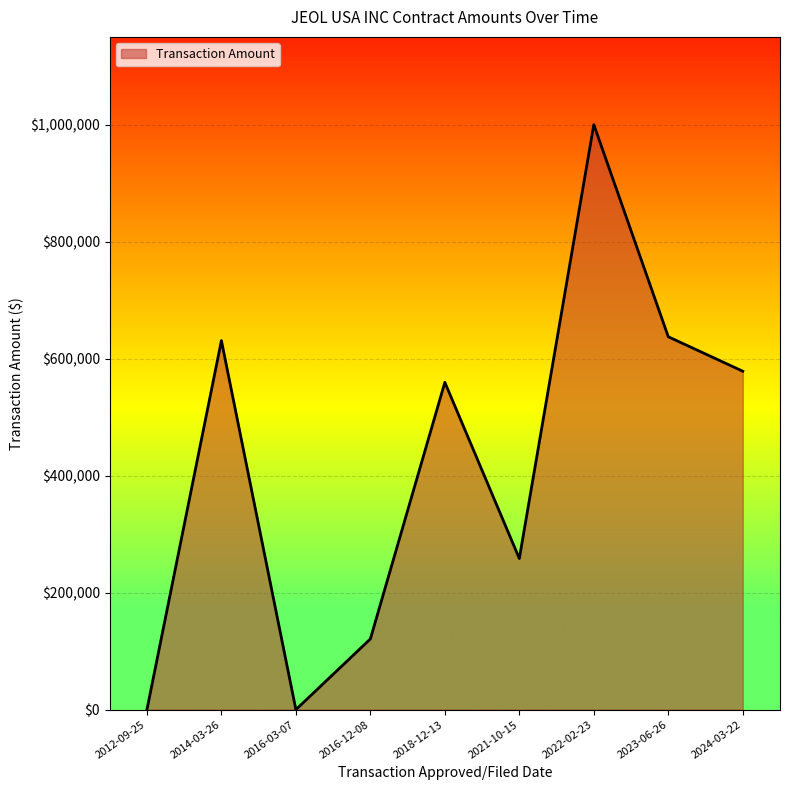

Does the chart have visible grid lines?

Yes